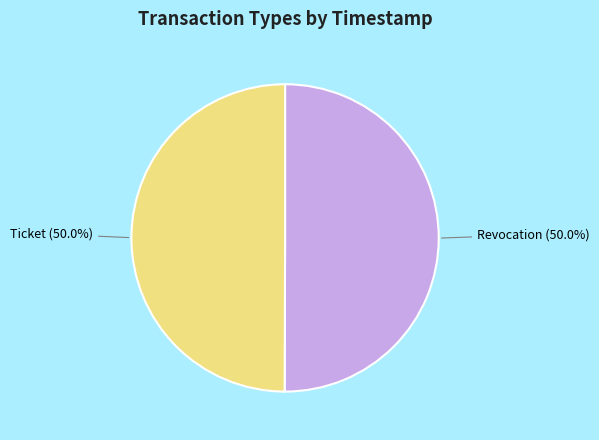

What percentage do Revocation and Ticket together represent?

100.0%